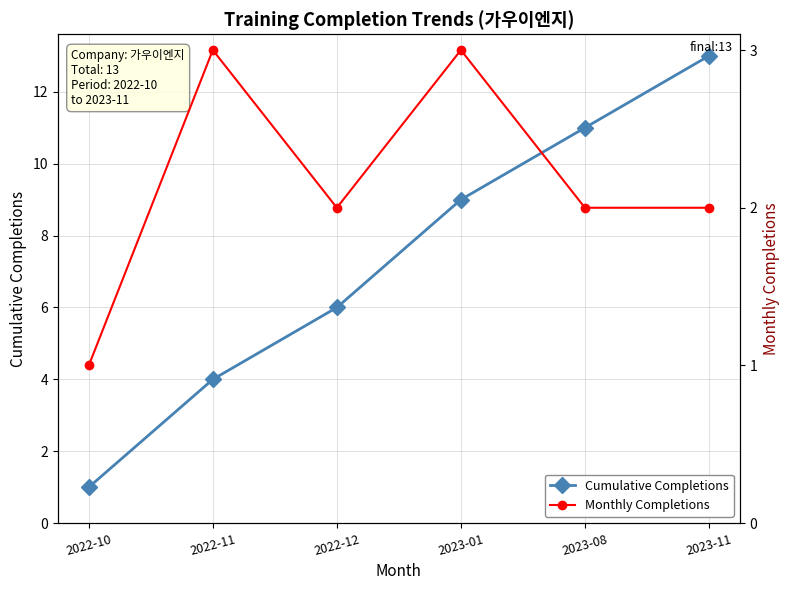

True or false: Monthly Completions and Cumulative Completions cross at least once.

False